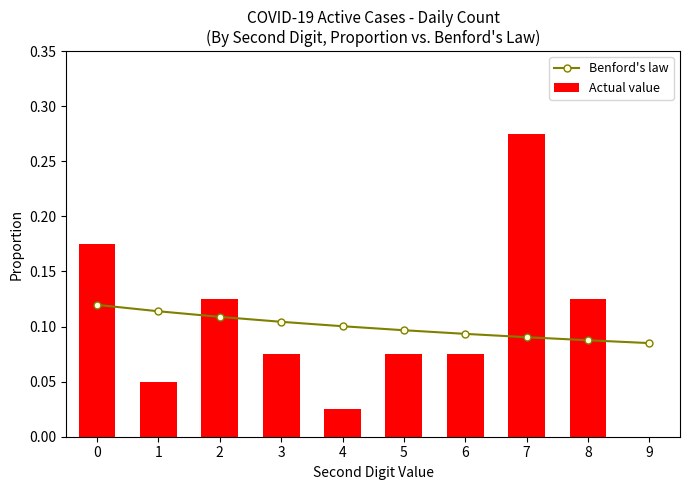

How many positive values does the Actual value series have?

9